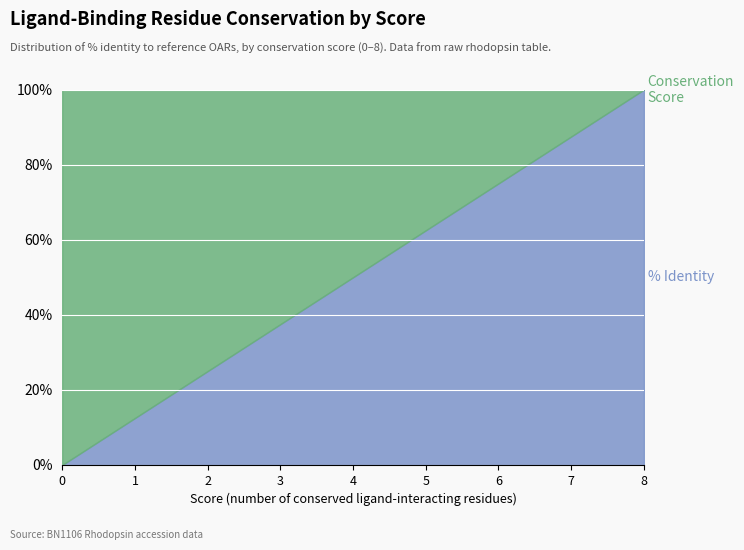

What is the total value across all series at 6?

100.0